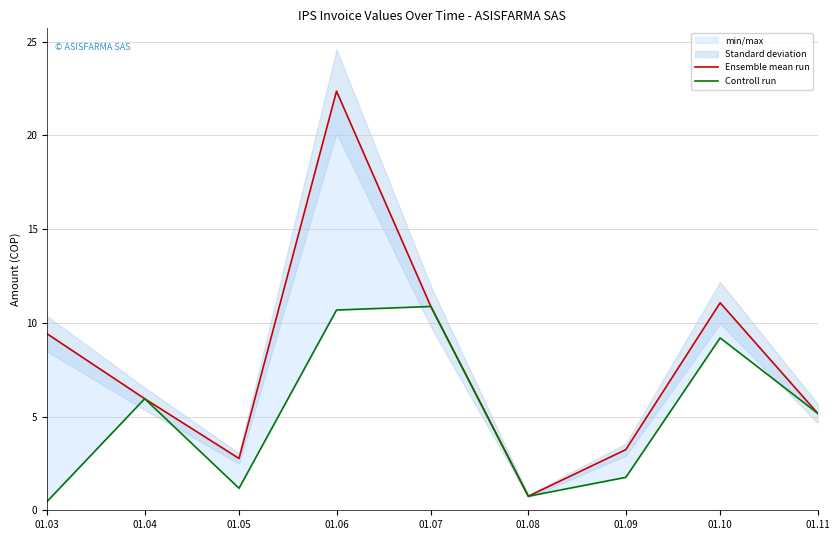

Reading left to right, transcribe all the data shown in this chart.

Ensemble mean run: 9.4	6.0	2.8	22.4	10.9	0.8	3.2	11.1	5.2
Controll run: 0.5	6.0	1.2	10.7	10.9	0.8	1.8	9.2	5.2